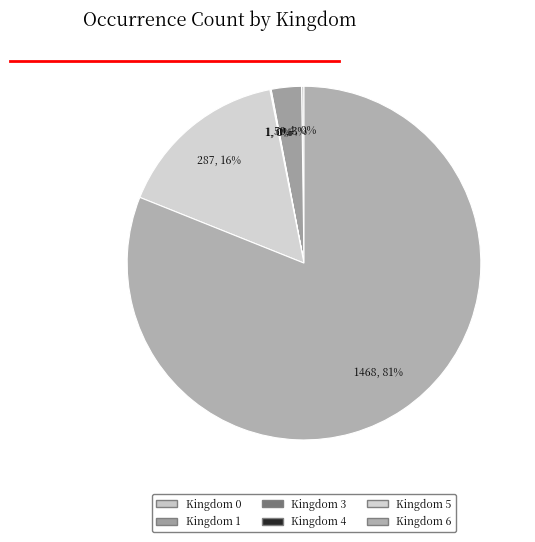

Rank the categories by value from lowest to highest.

3, 4, 0, 1, 5, 6